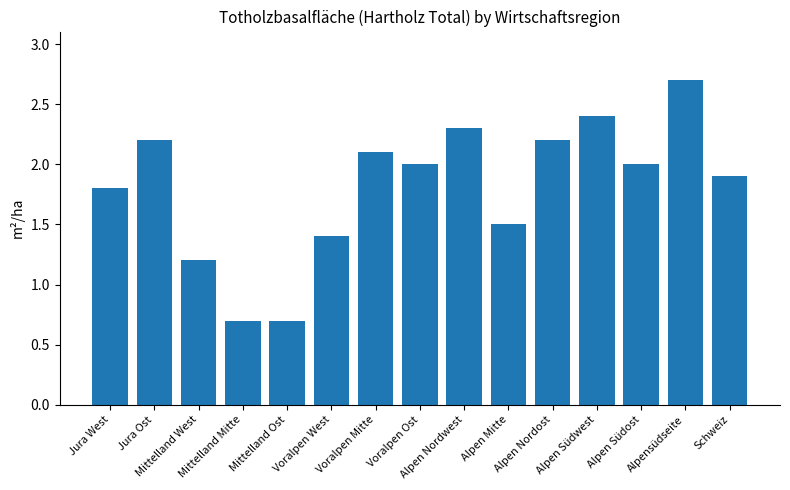

What value does the data have at Mittelland West?

1.2